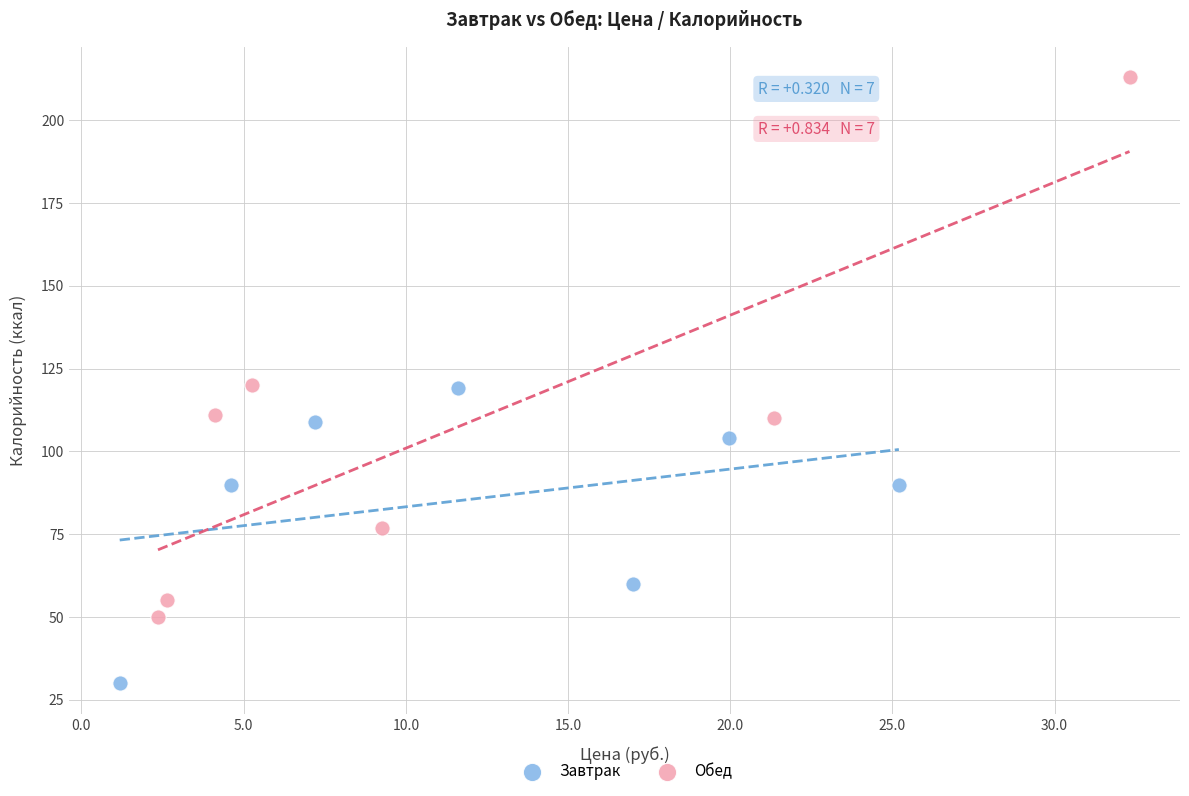

Which series reaches the minimum Y coordinate?

Завтрак